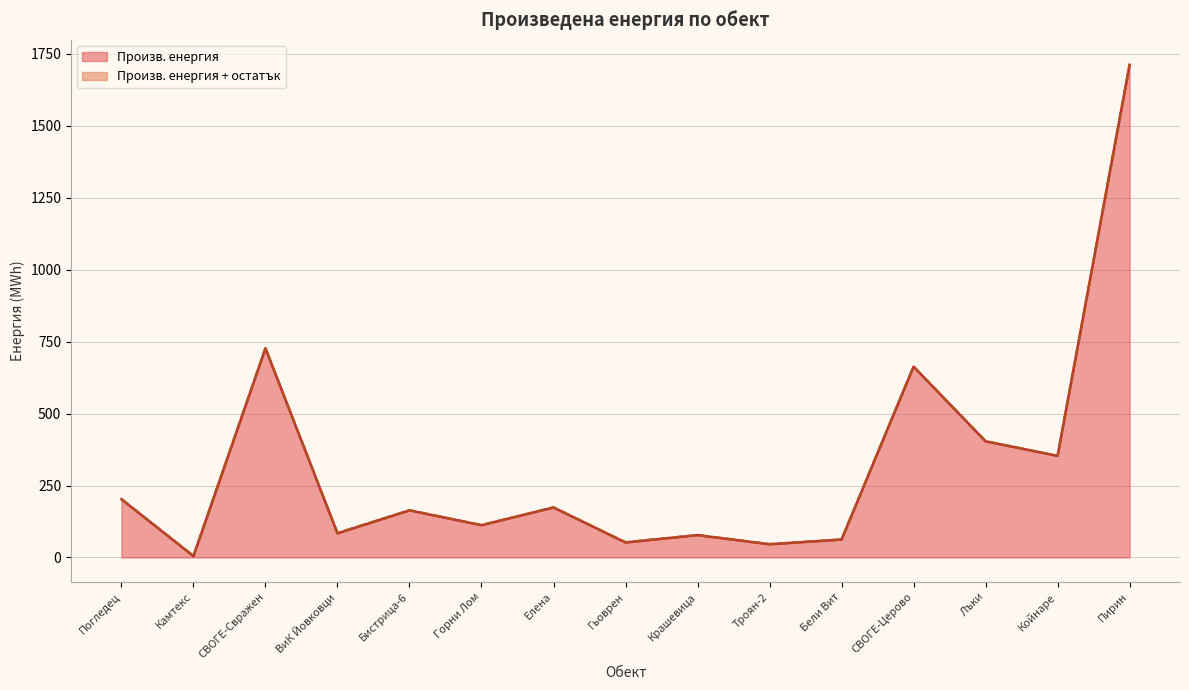

What is the total value across all series at ВиК Йовковци?

84.8